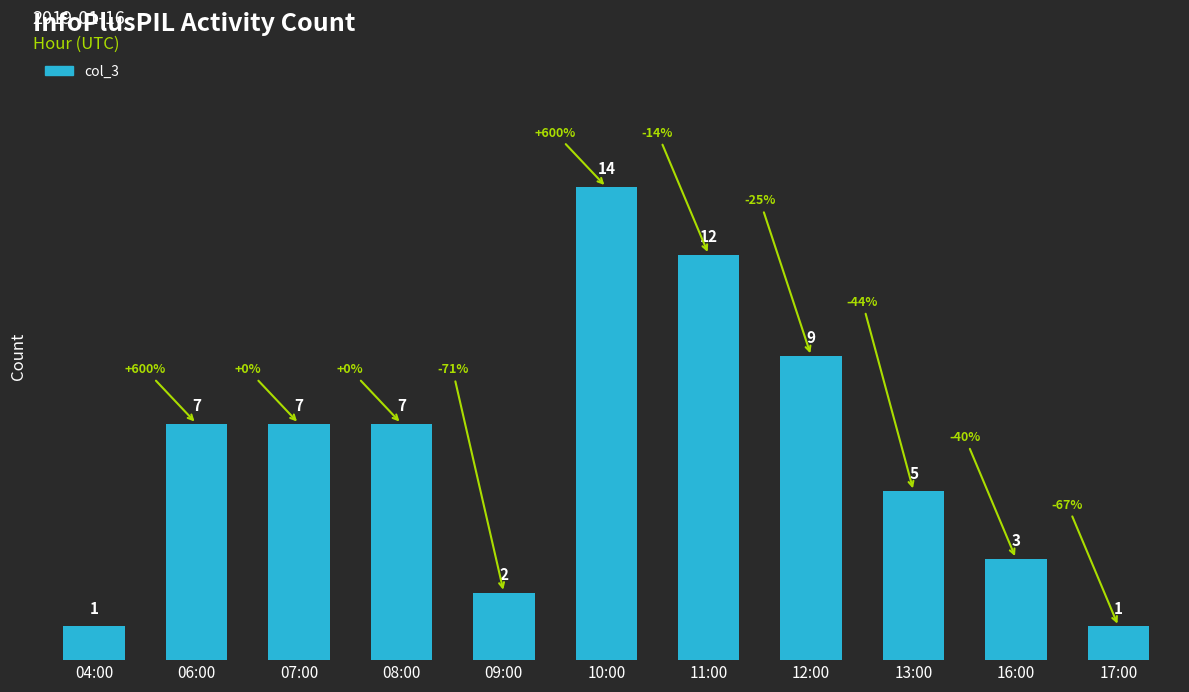

What is the value of the 2nd bar from the left?

7